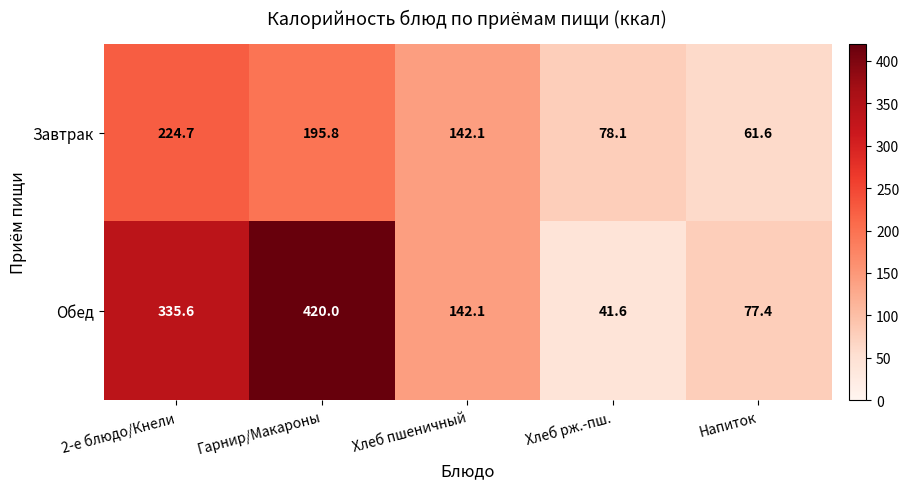

Rank the series by their average value, from lowest to highest.

Завтрак, Обед